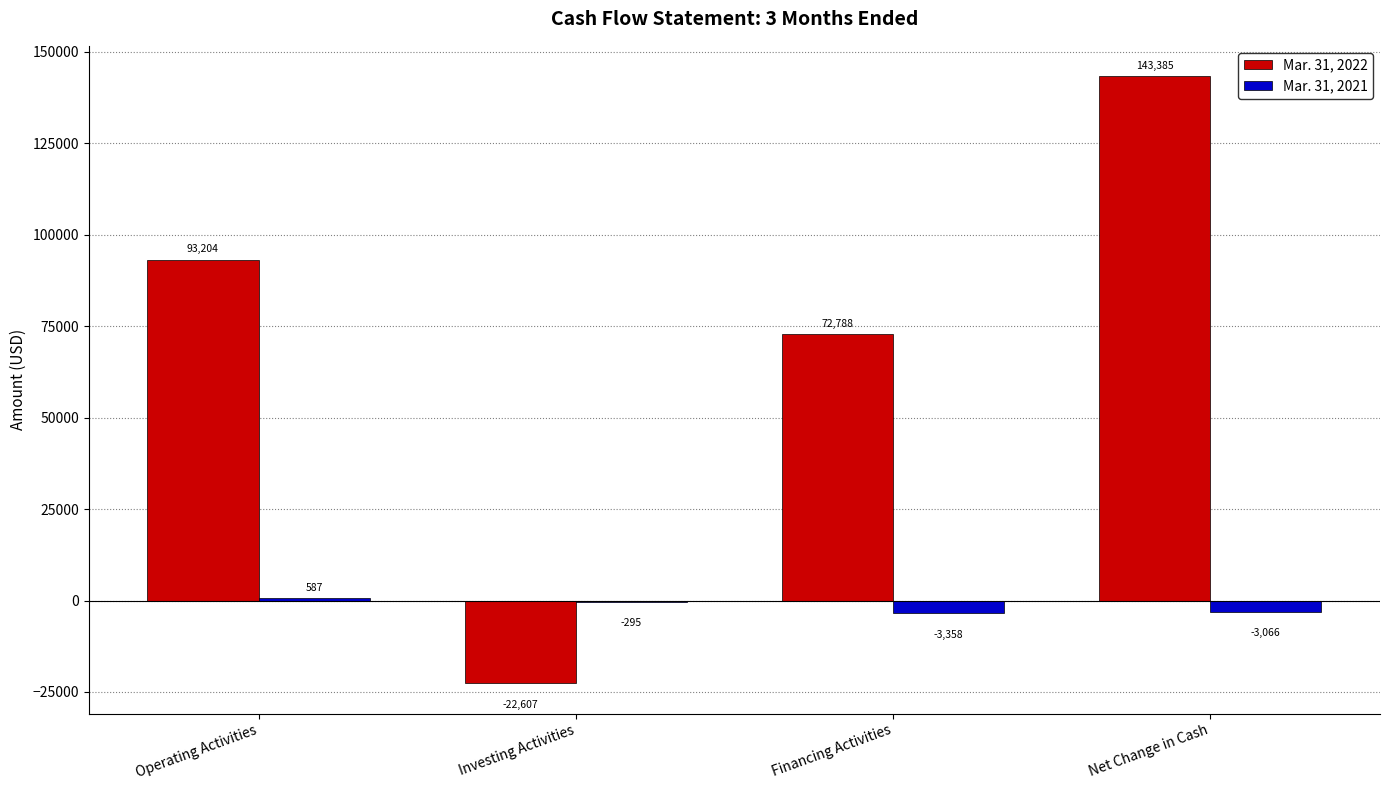

The value of Mar. 31, 2021 at Investing Activities is -295. True or false?

True